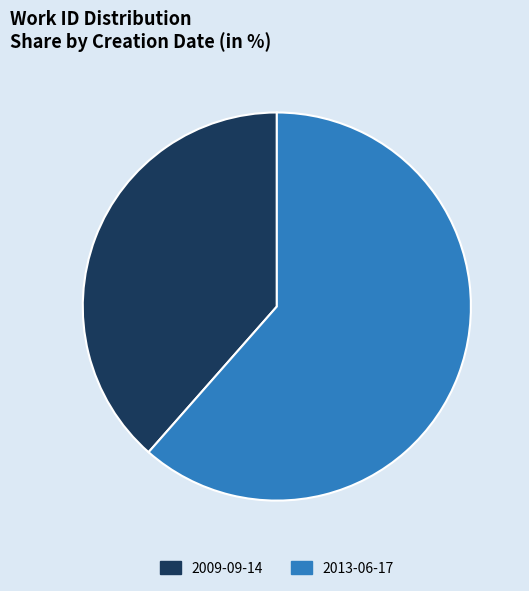

Do 2009-09-14 and 2013-06-17 together represent more than half of the pie?

Yes